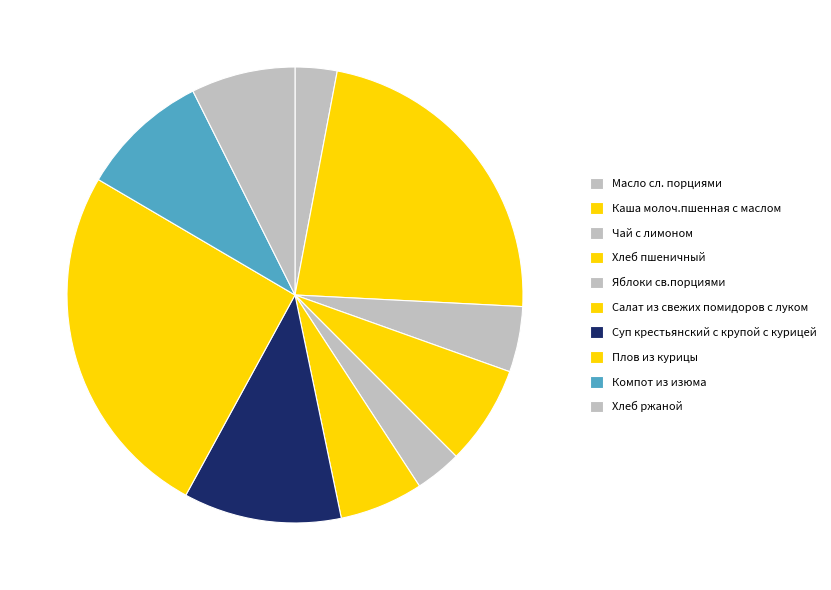

What is the total percentage of Яблоки св.порциями and Суп крестьянский с крупой с курицей?

14.5%